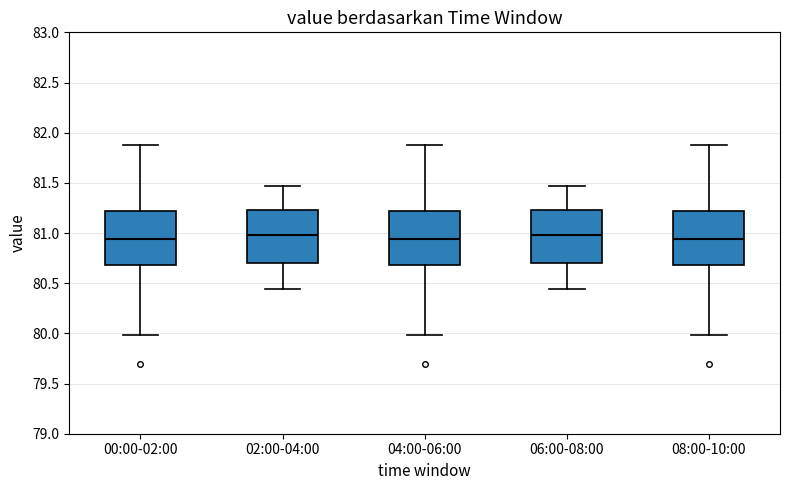

Where does the upper whisker of the box for 06:00-08:00 end on the y-axis? The values are not printed on the chart, so give them approximately, as read against the axis.

81.45